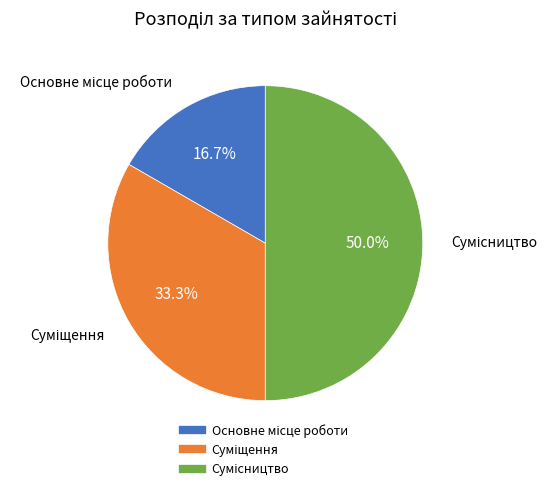

How many segments does this pie chart have?

3